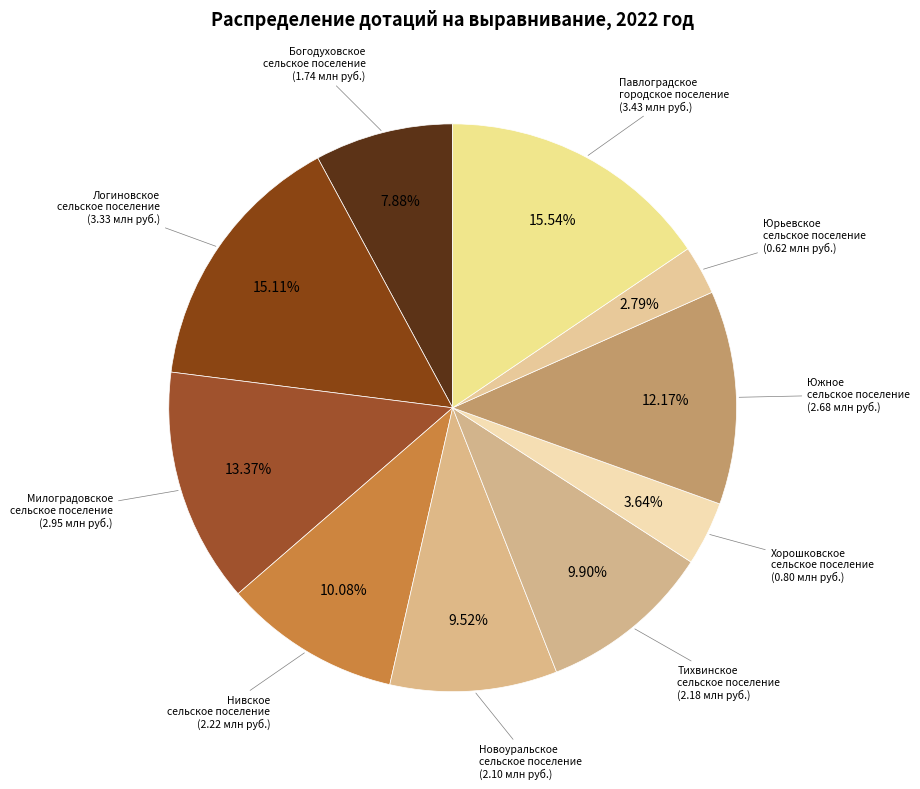

To the nearest percent, what is the difference between the largest and smallest slice percentages?

13%